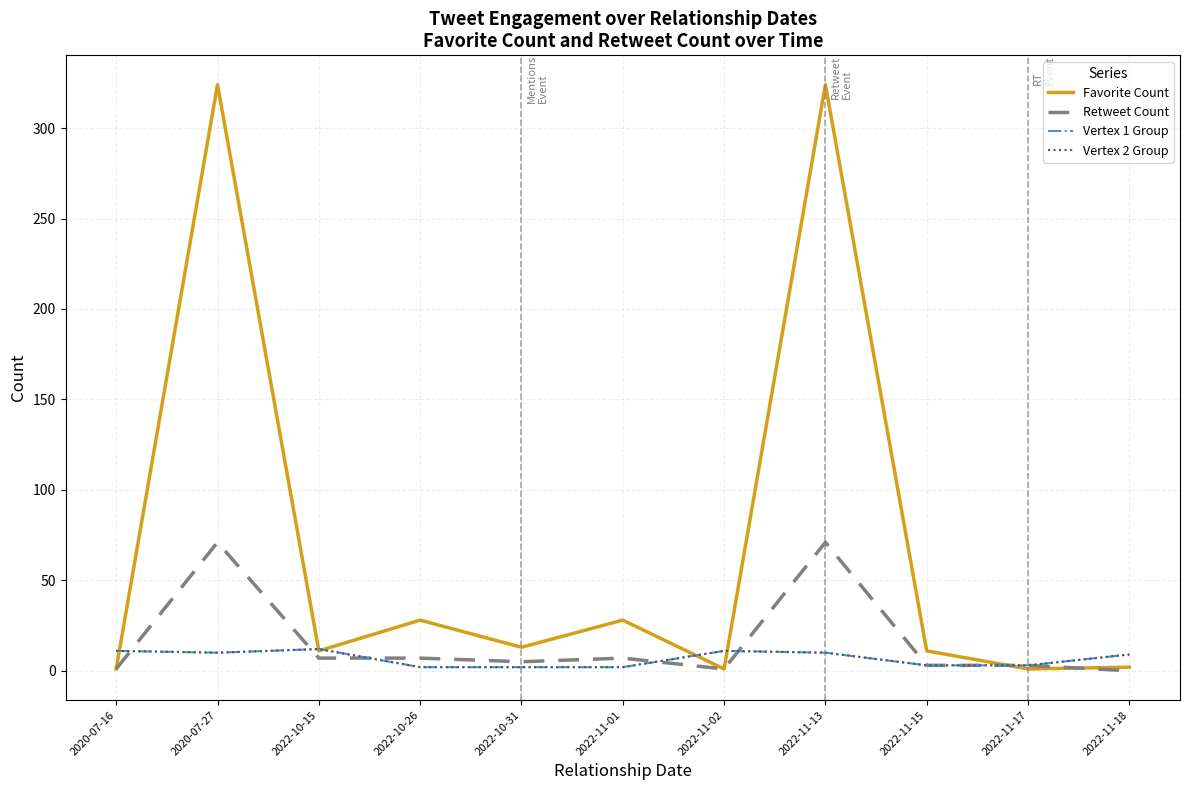

Does the chart display data point markers on the line(s)?

No